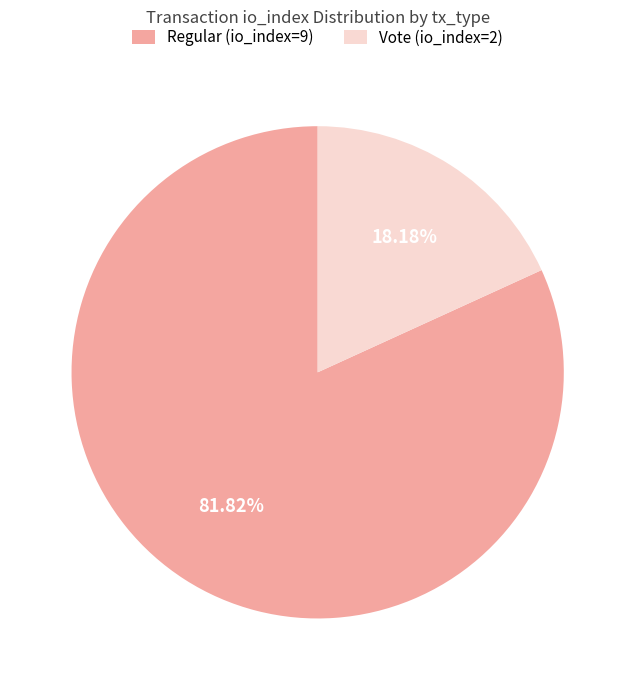

What is the ratio of the value at Regular (io_index=9) to the value at Vote (io_index=2)?

4.5